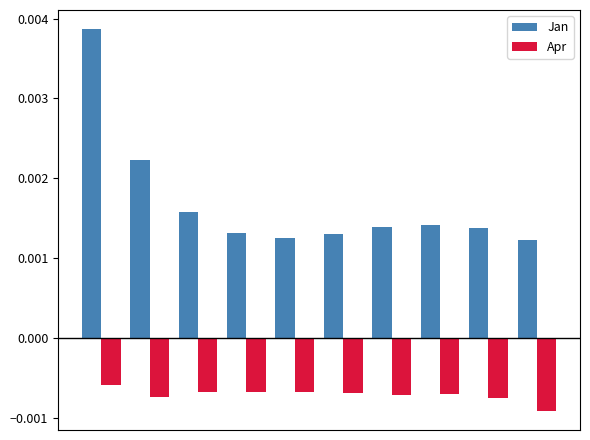

At how many categories does at least one series exceed 0?

10